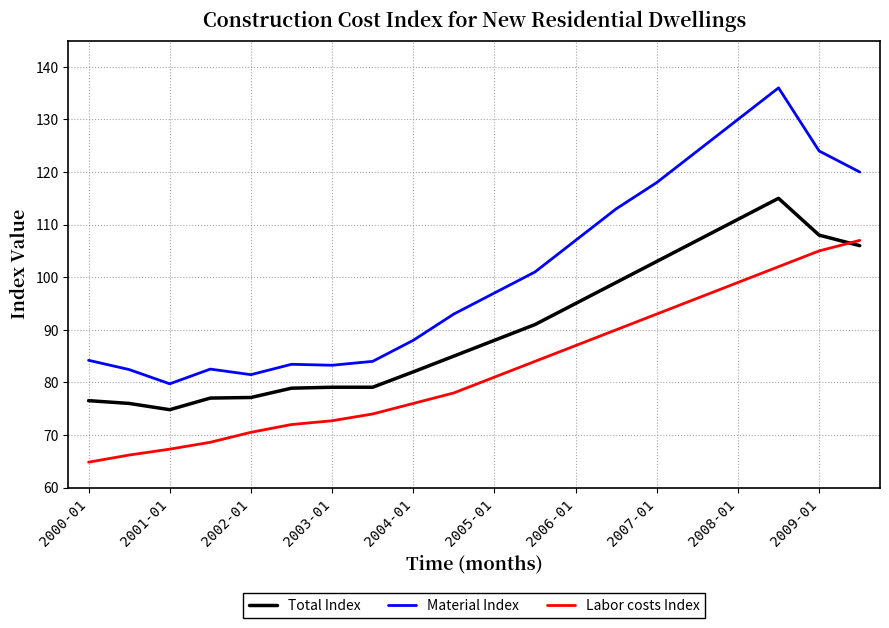

List the series in order of their overall mean, highest first.

Material Index, Total Index, Labor costs Index